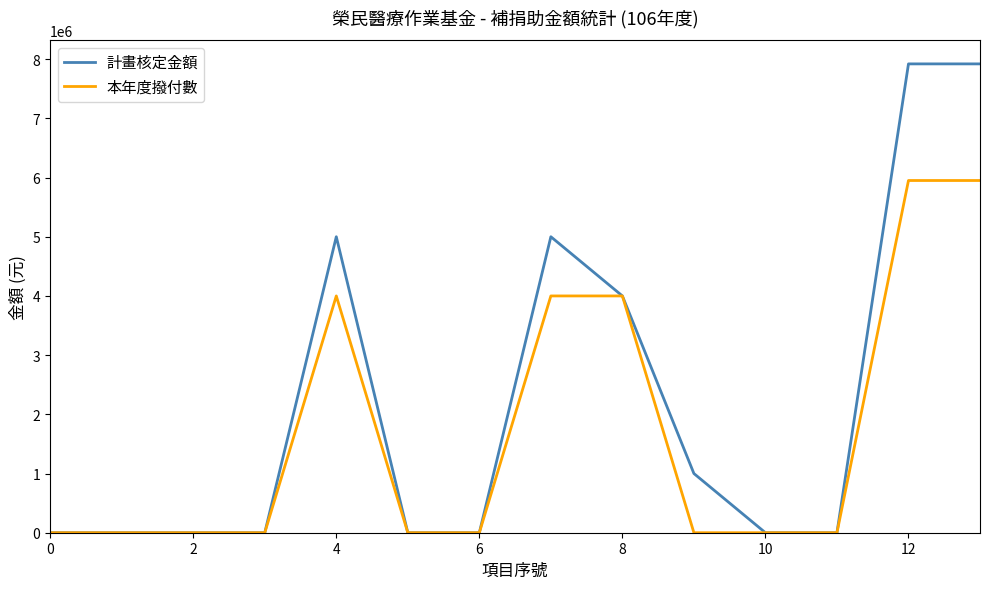

How many lines are shown in the chart?

2